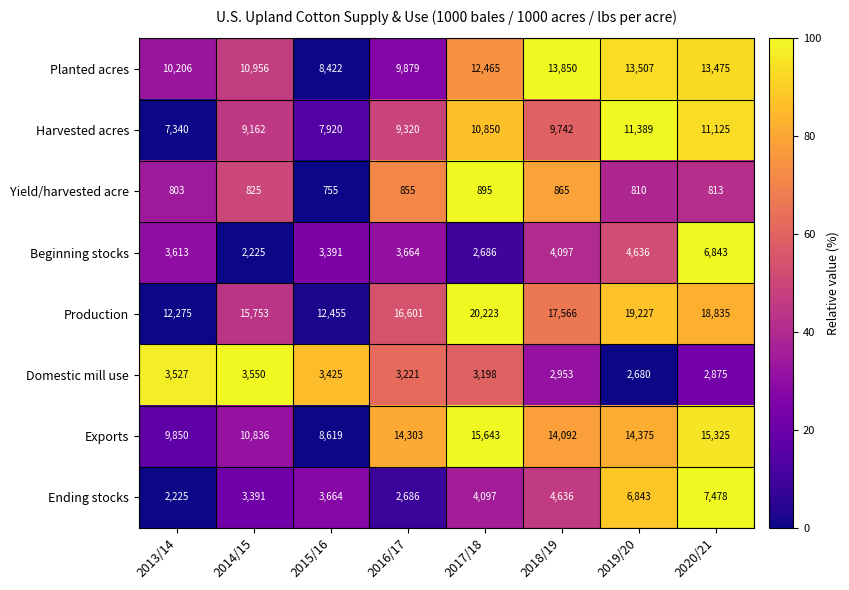

At 2013/14, list the series in order from largest to smallest.

Production, Planted acres, Exports, Harvested acres, Beginning stocks, Domestic mill use, Ending stocks, Yield/harvested acre